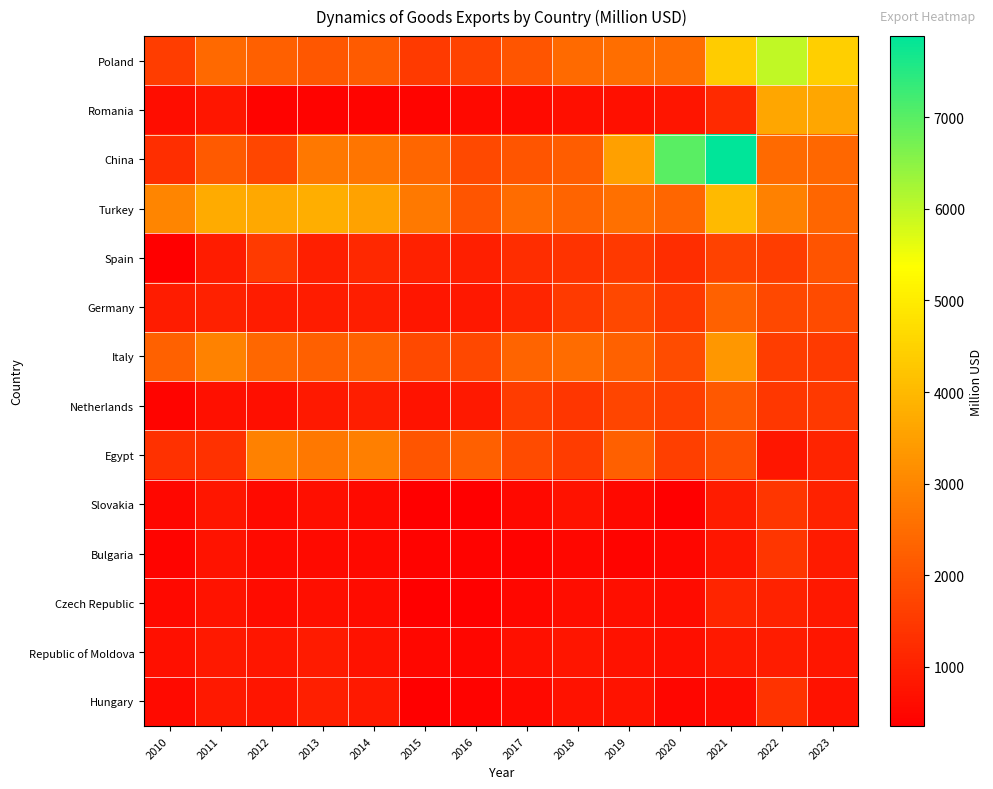

At which category does the chart reach its minimum across all series?

2020